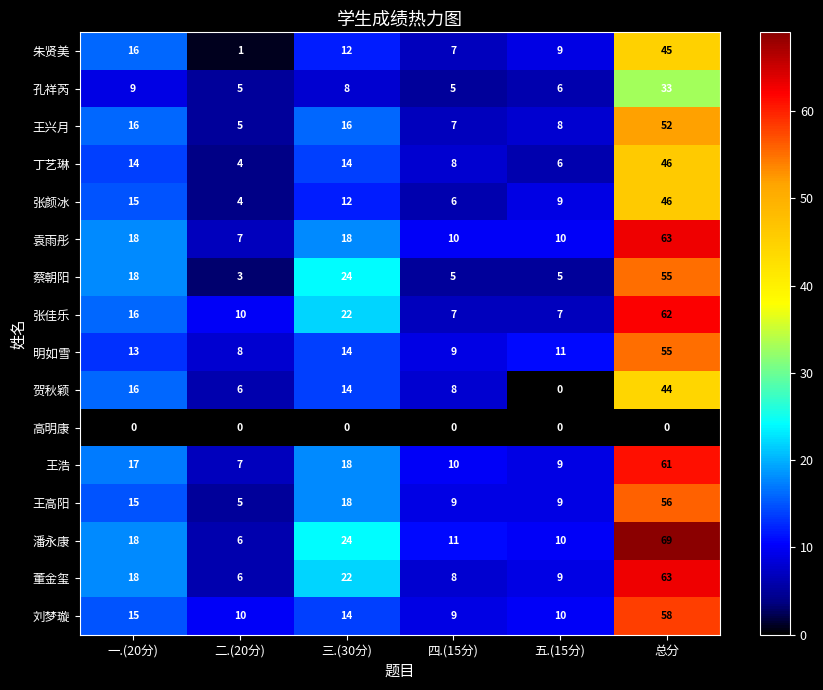

What is the sum of the 王浩 values at 四.(15分) and 二.(20分)?

17